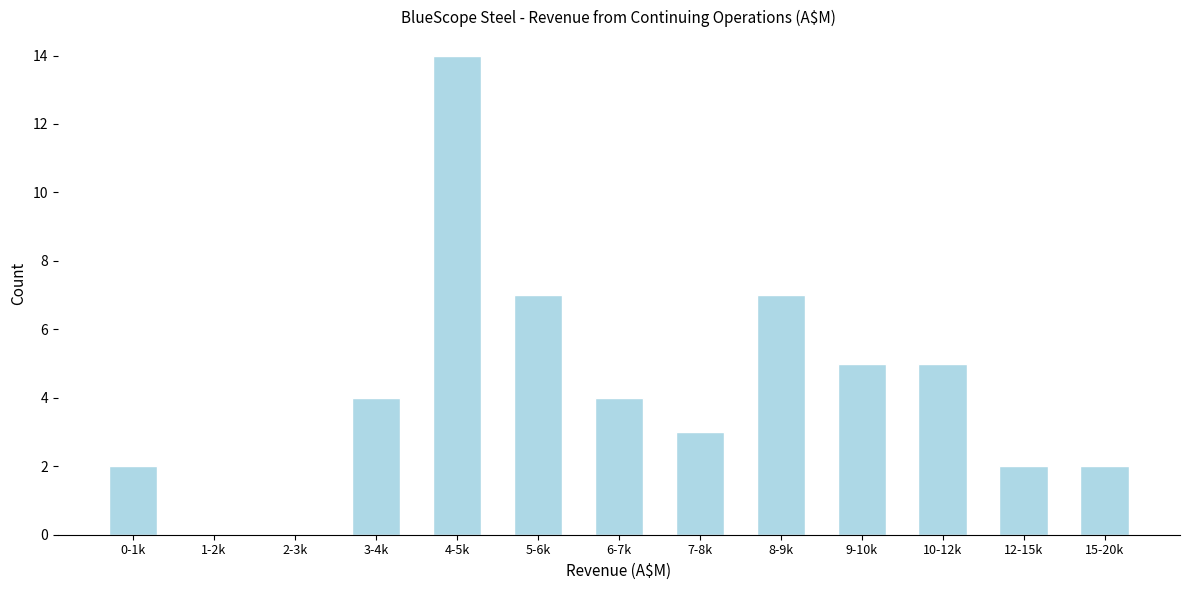

Reading left to right, list all the values displayed in this chart.

0-1k=2	1-2k=0	2-3k=0	3-4k=4	4-5k=14	5-6k=7	6-7k=4	7-8k=3	8-9k=7	9-10k=5	10-12k=5	12-15k=2	15-20k=2